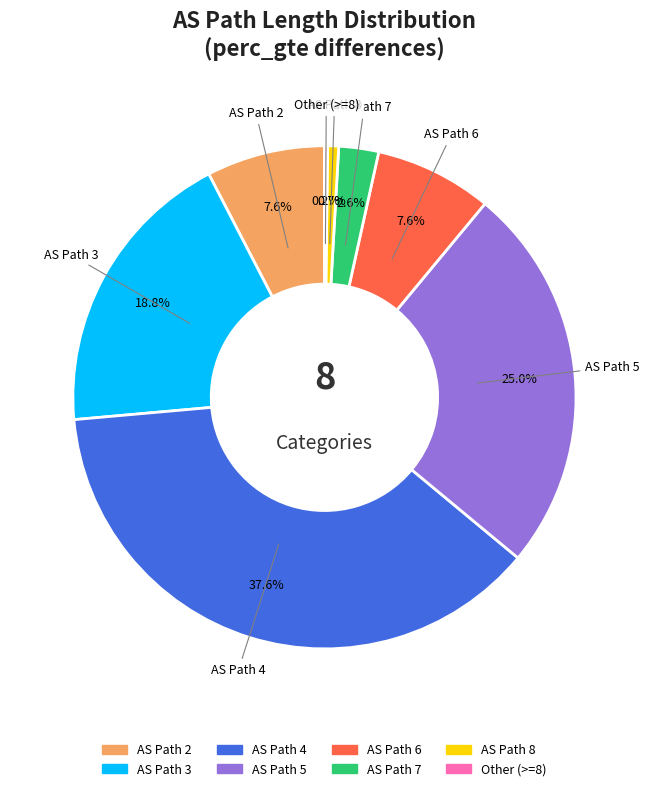

Does any single category account for the majority?

No